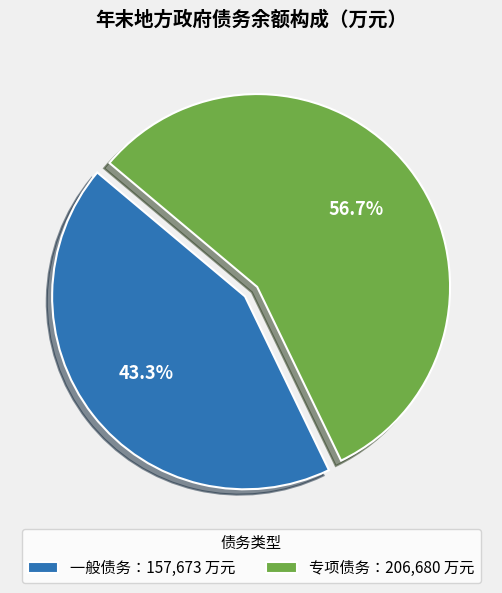

Which slice is the largest?

专项债务：206,680 万元